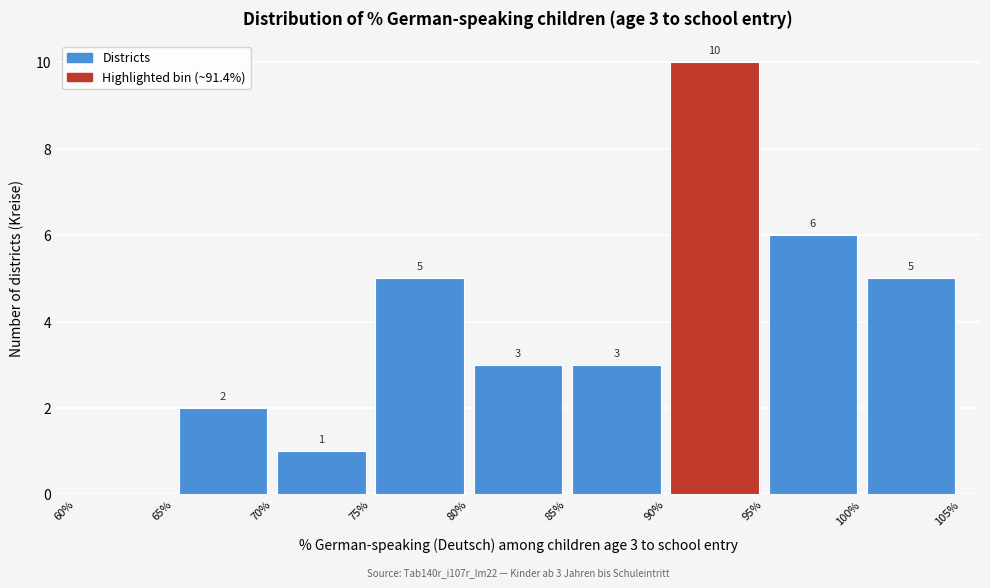

Over which range of the x-axis is the bar tallest?

90% to 95%